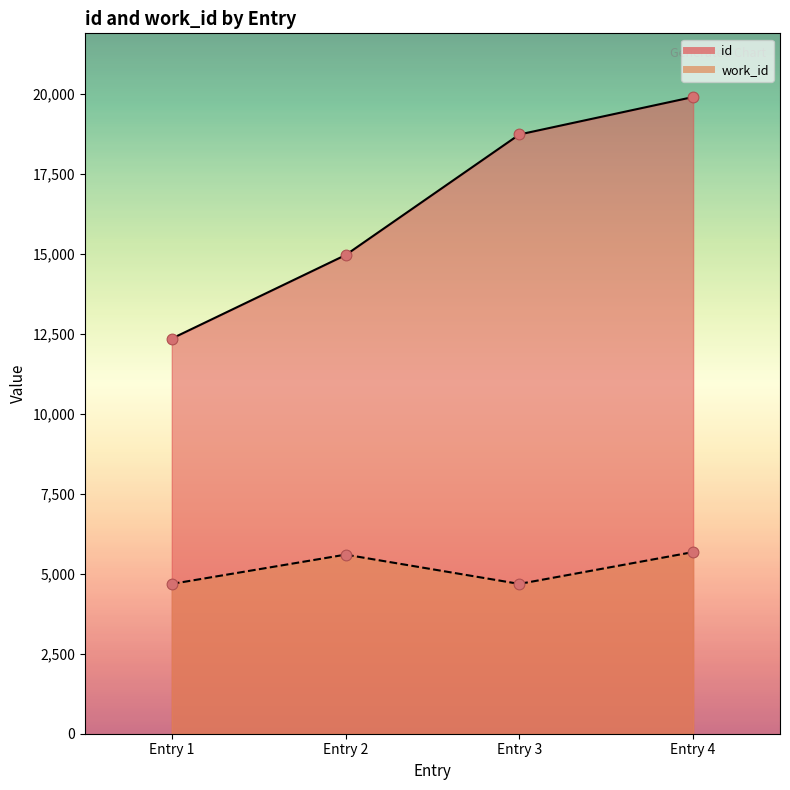

Is the value of id at Entry 4 greater than the value of work_id at Entry 3?

Yes